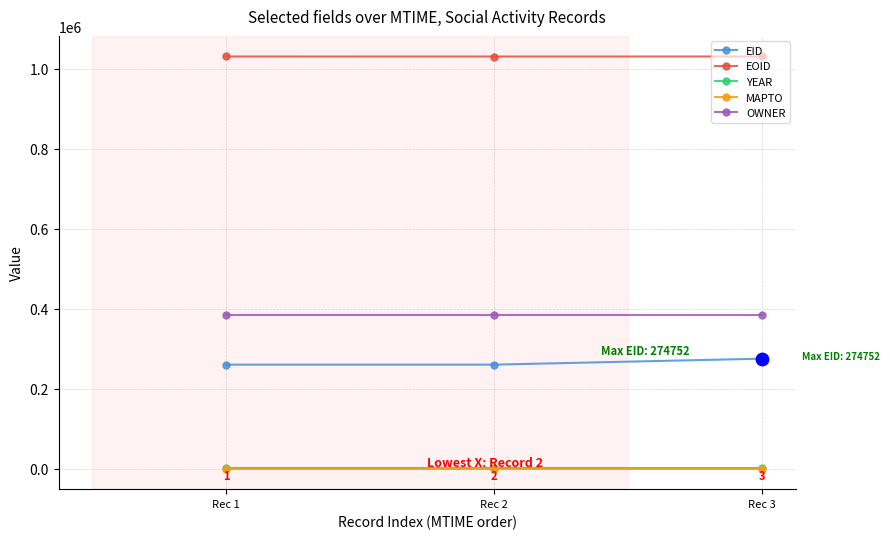

What is the total value across all series at Rec 2?

1675081